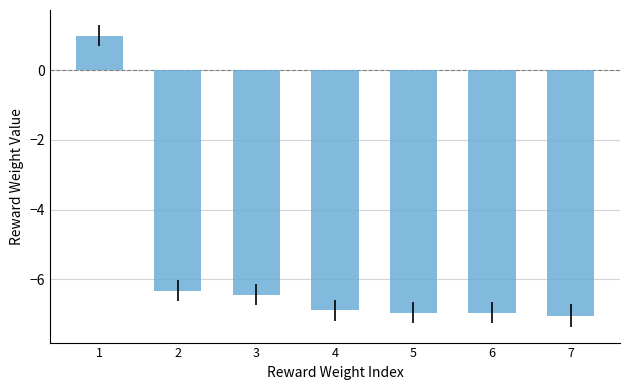

How many bars are there in total?

7